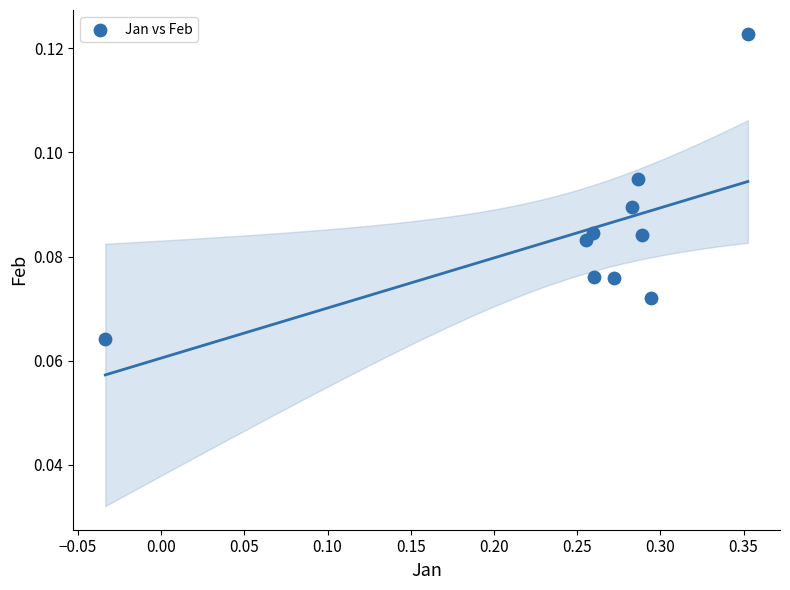

What is the average X value?

0.3